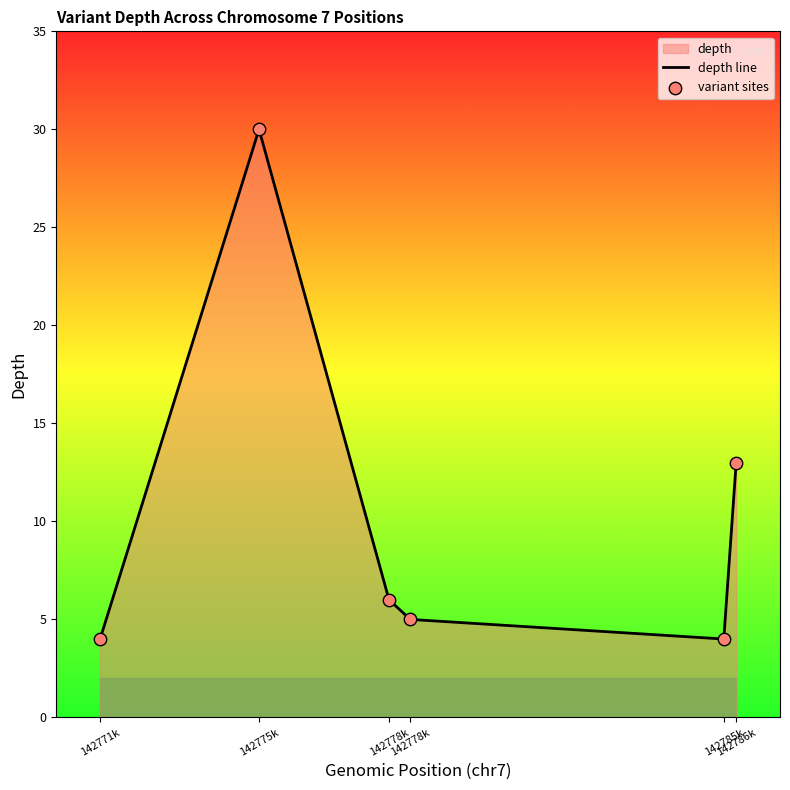

Is the value of variant sites at 142775k greater than the value of depth line at 142778k?

Yes